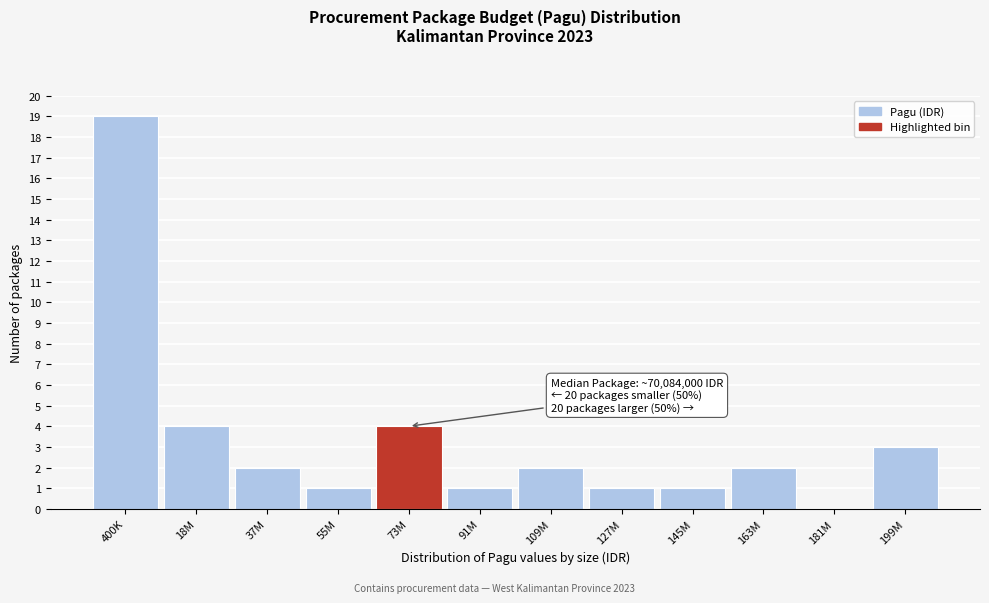

Reading left to right, what are all the values shown in this chart?

400K=19	18M=4	37M=2	55M=1	73M=4	91M=1	109M=2	127M=1	145M=1	163M=2	181M=0	199M=3